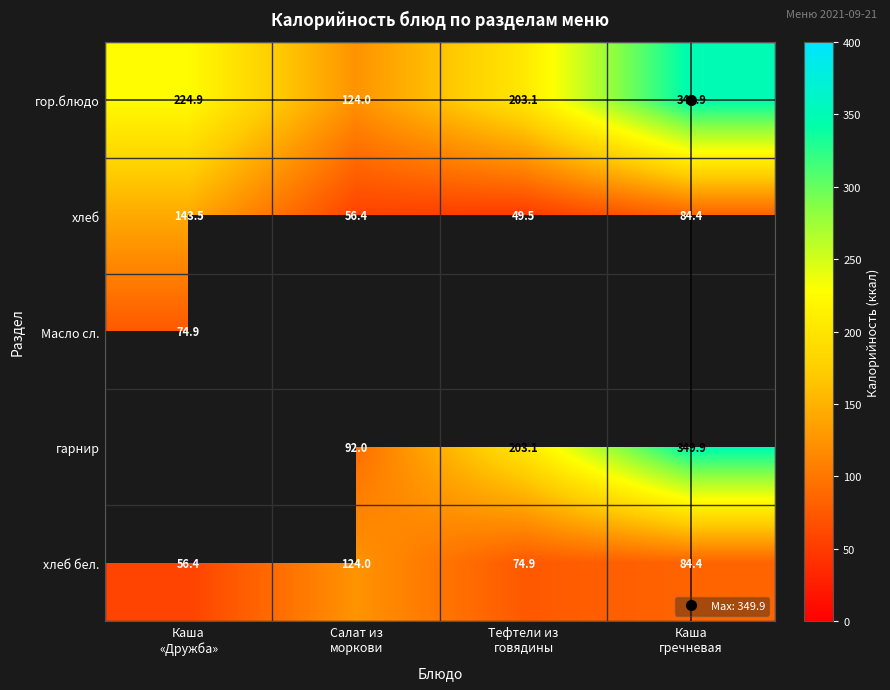

The value of хлеб at Каша гречневая is 84.4. True or false?

True